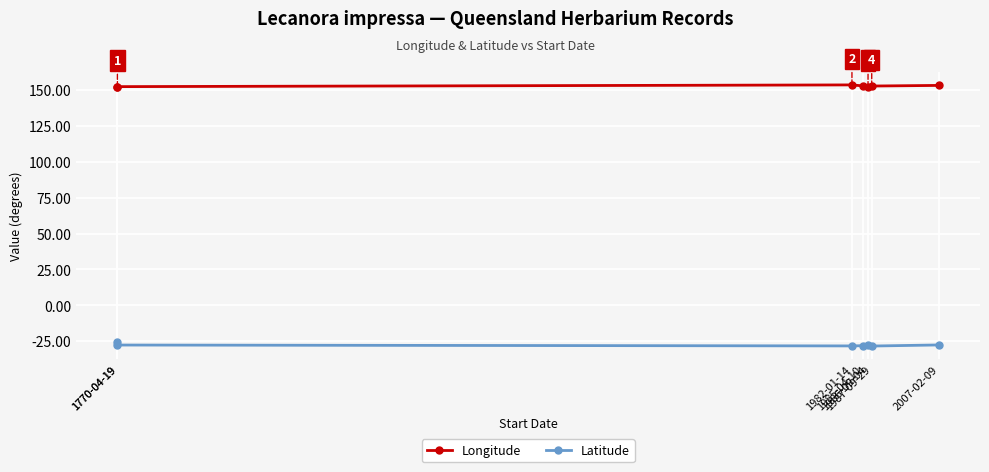

True or false: Longitude and Latitude cross at least once.

False